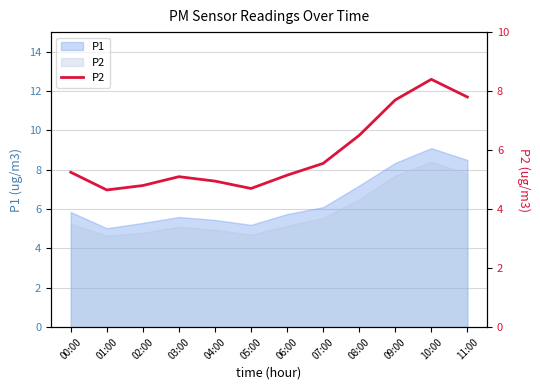

Is it true that the value at 03:00 is 5.1?

True